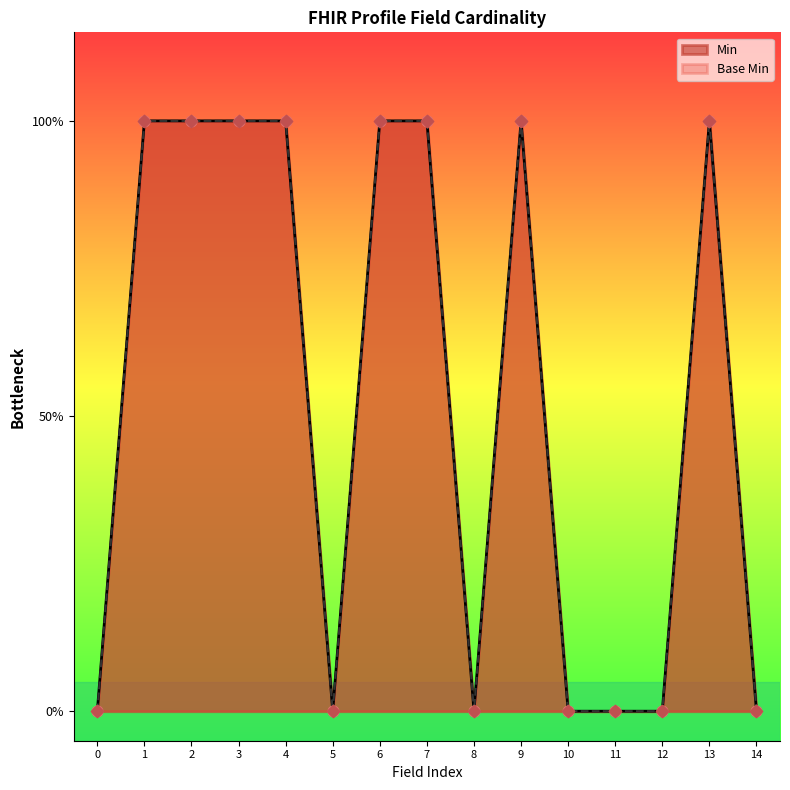

Which series has the widest spread of Y values?

Min